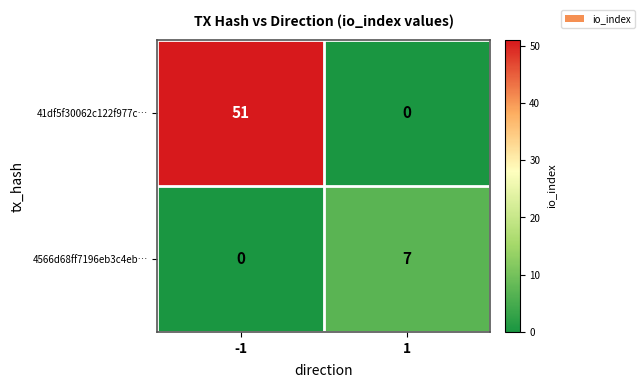

Between -1 and 1, which series saw the biggest shift?

41df5f30062c122f977c…